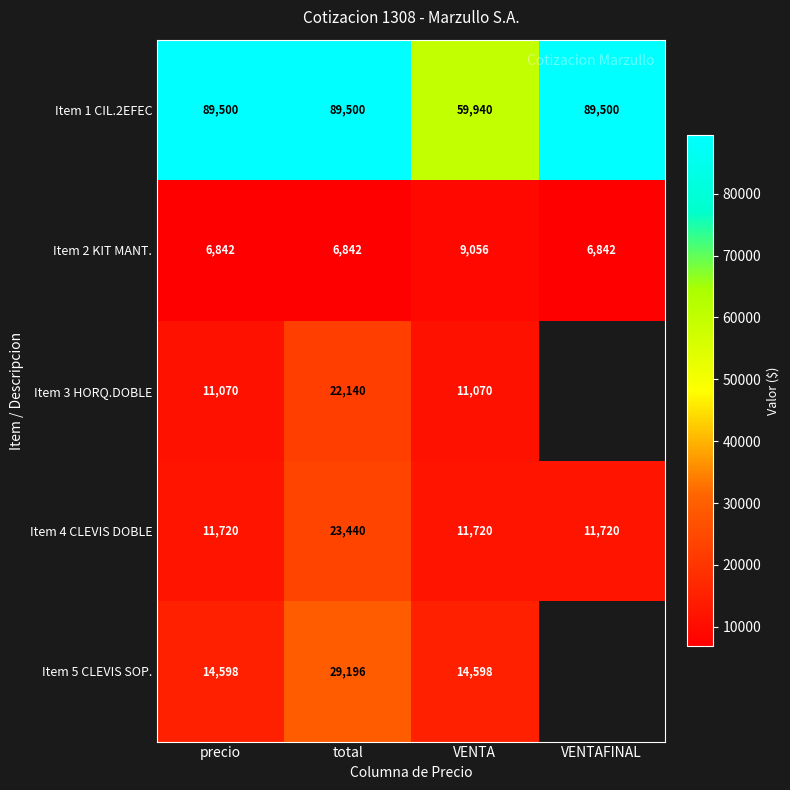

What is the sum of the Item 5 CLEVIS SOP. values at precio and total?

43794